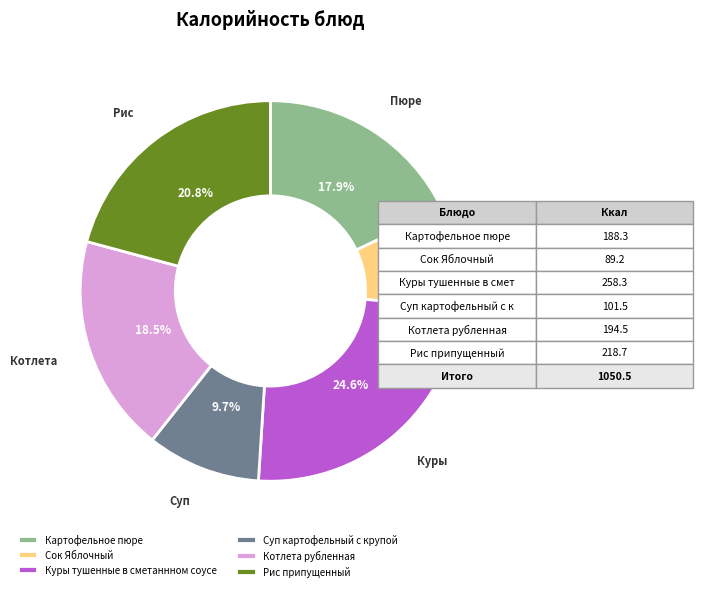

True or false: Рис припущенный accounts for 21% of the total.

True